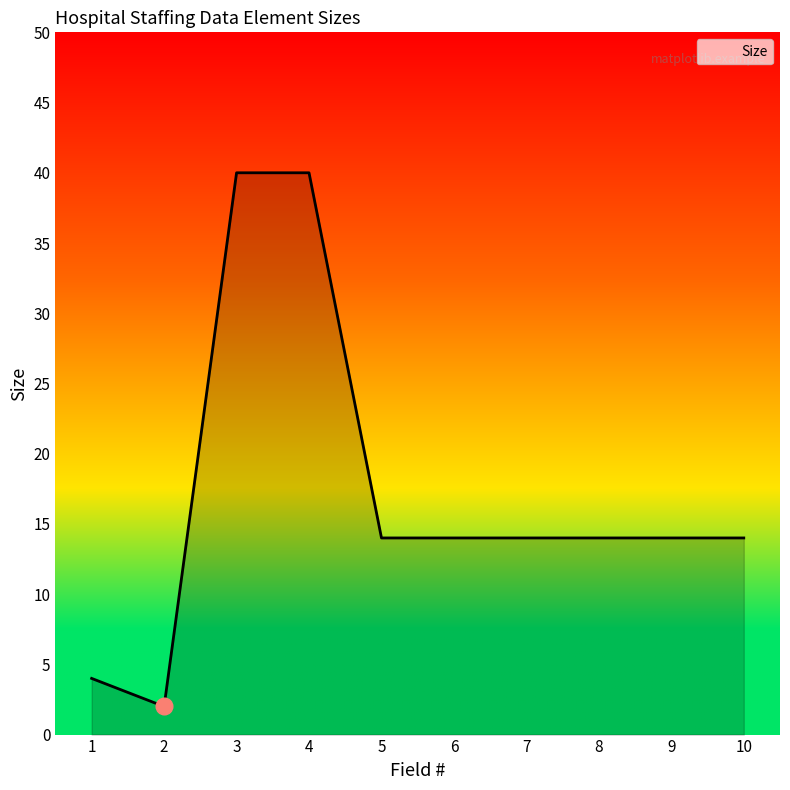

At which category does the data reach its first local valley?

2